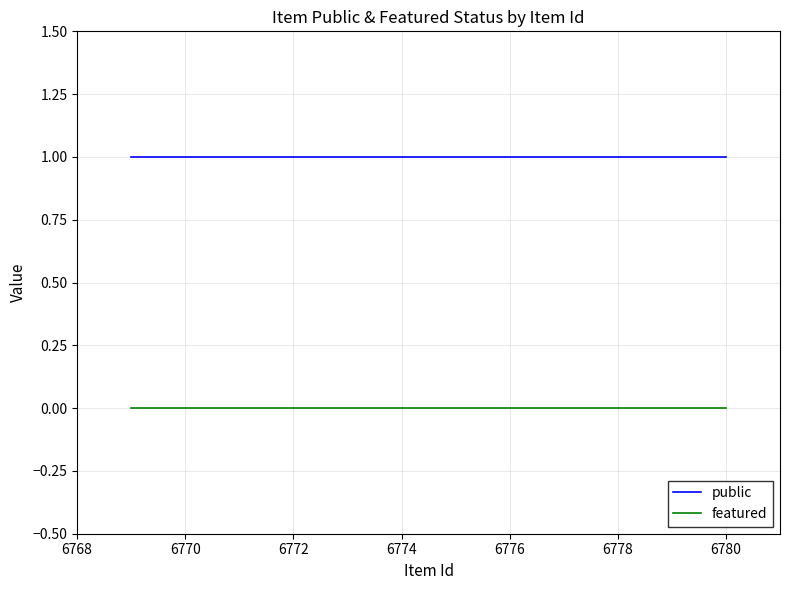

The featured series shows 0 at 6774. True or false?

True